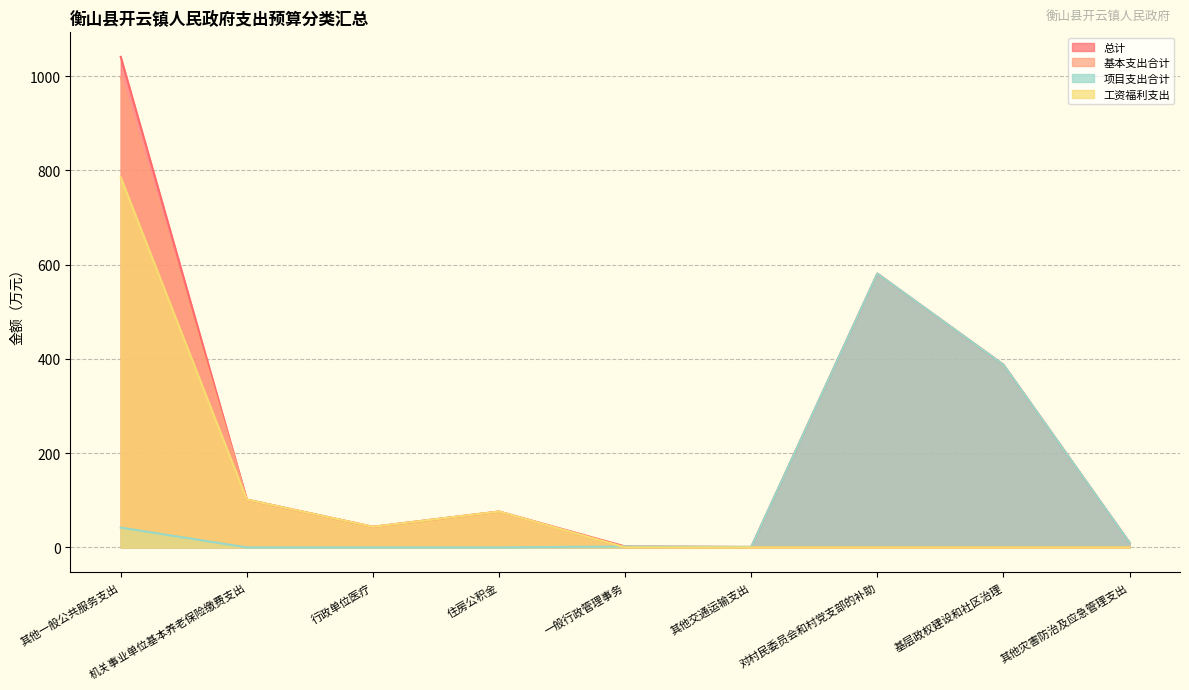

List the labels in order of 工资福利支出 value, largest first.

其他一般公共服务支出, 机关事业单位基本养老保险缴费支出, 住房公积金, 行政单位医疗, 一般行政管理事务, 其他交通运输支出, 对村民委员会和村党支部的补助, 基层政权建设和社区治理, 其他灾害防治及应急管理支出